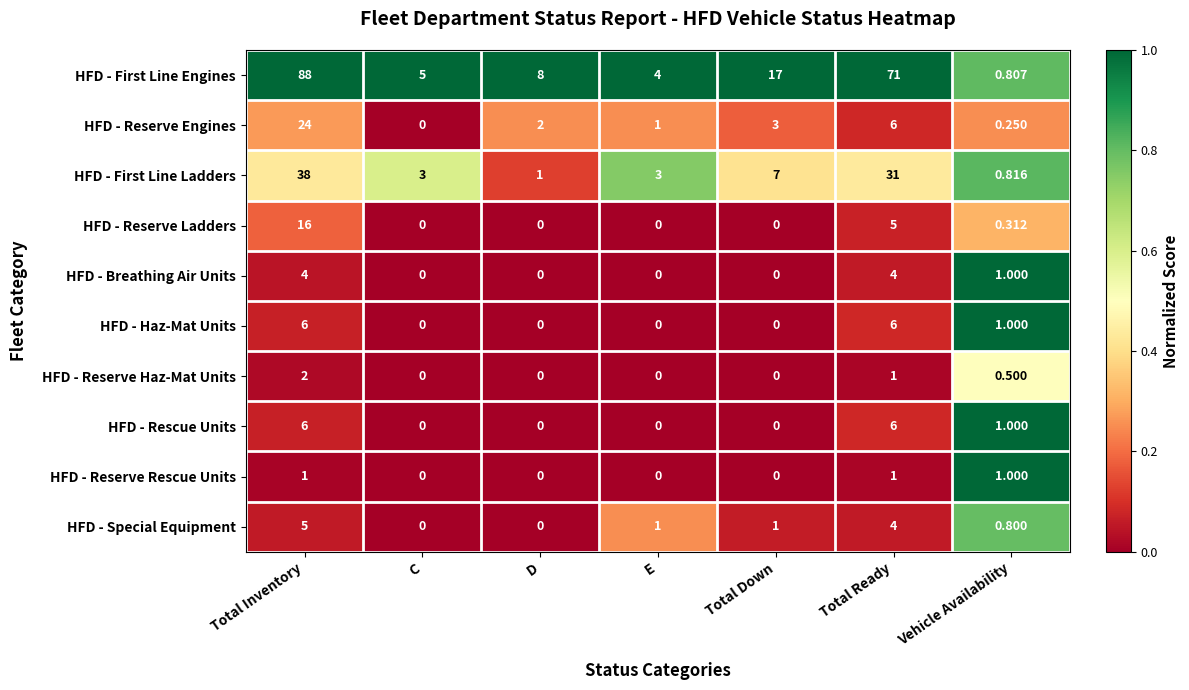

Between Total Inventory and Total Ready, which series saw the biggest shift?

HFD - Reserve Engines